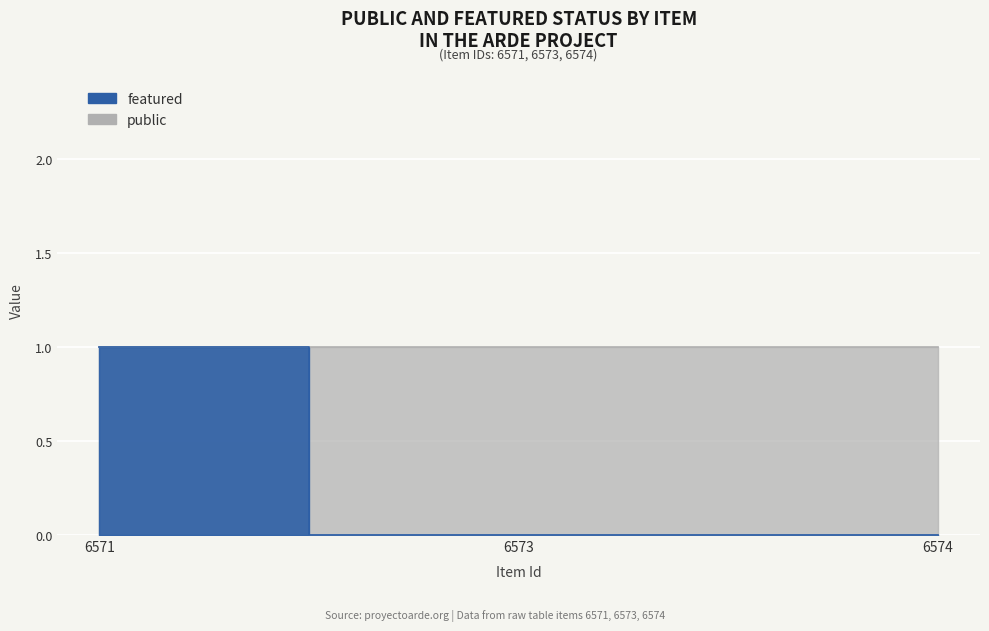

What is the difference between the values at 6574 and 6571?

1